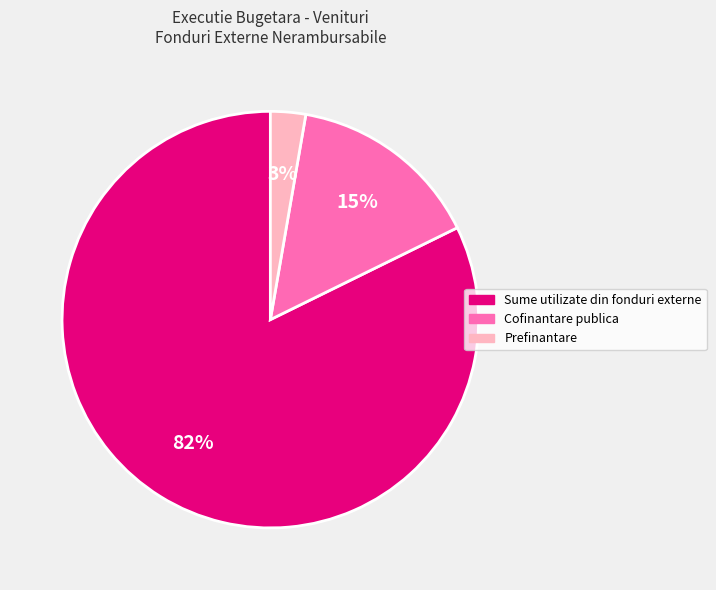

Rank the categories by value from highest to lowest.

Sume utilizate din fonduri externe, Cofinantare publica, Prefinantare